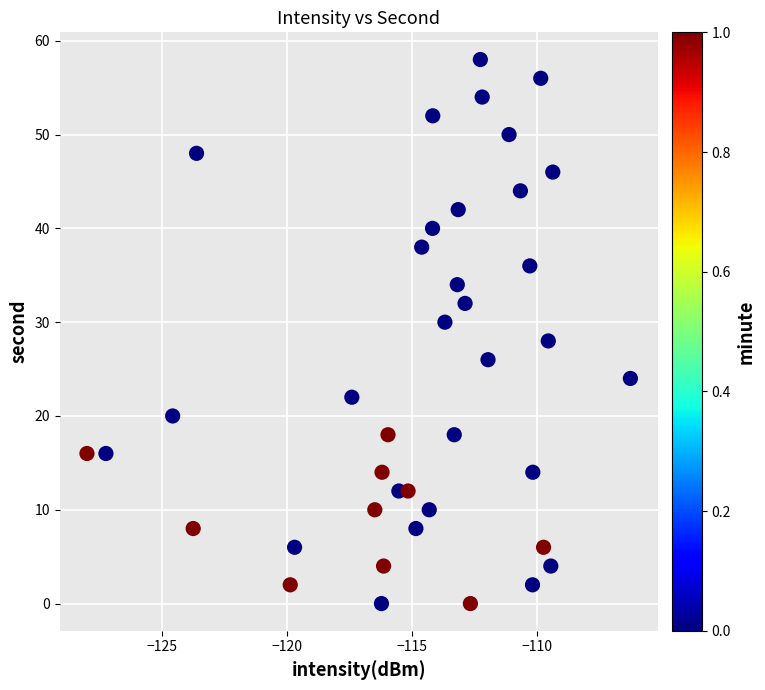

What is the range of Y values (max minus min)?

58